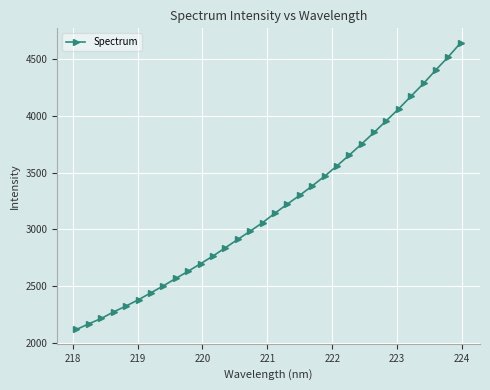

What is the smallest value displayed?

2118.5